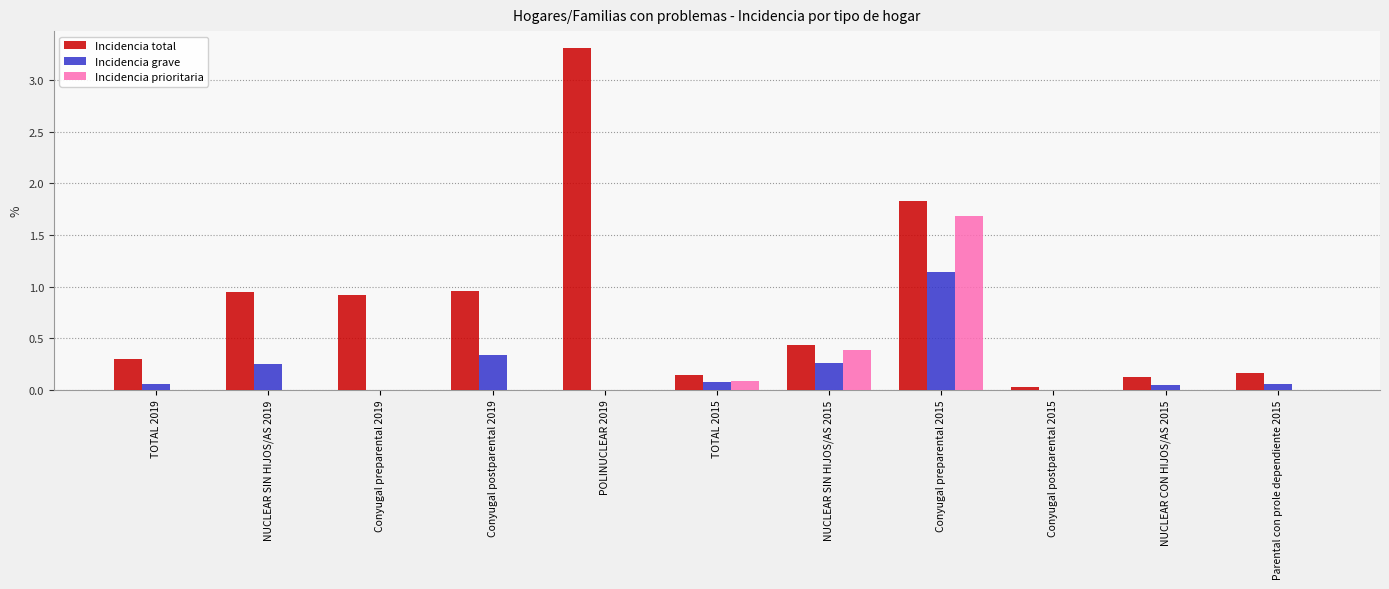

Is the value of Incidencia prioritaria at TOTAL 2015 greater than the value of Incidencia grave at NUCLEAR SIN HIJOS/AS 2015?

No